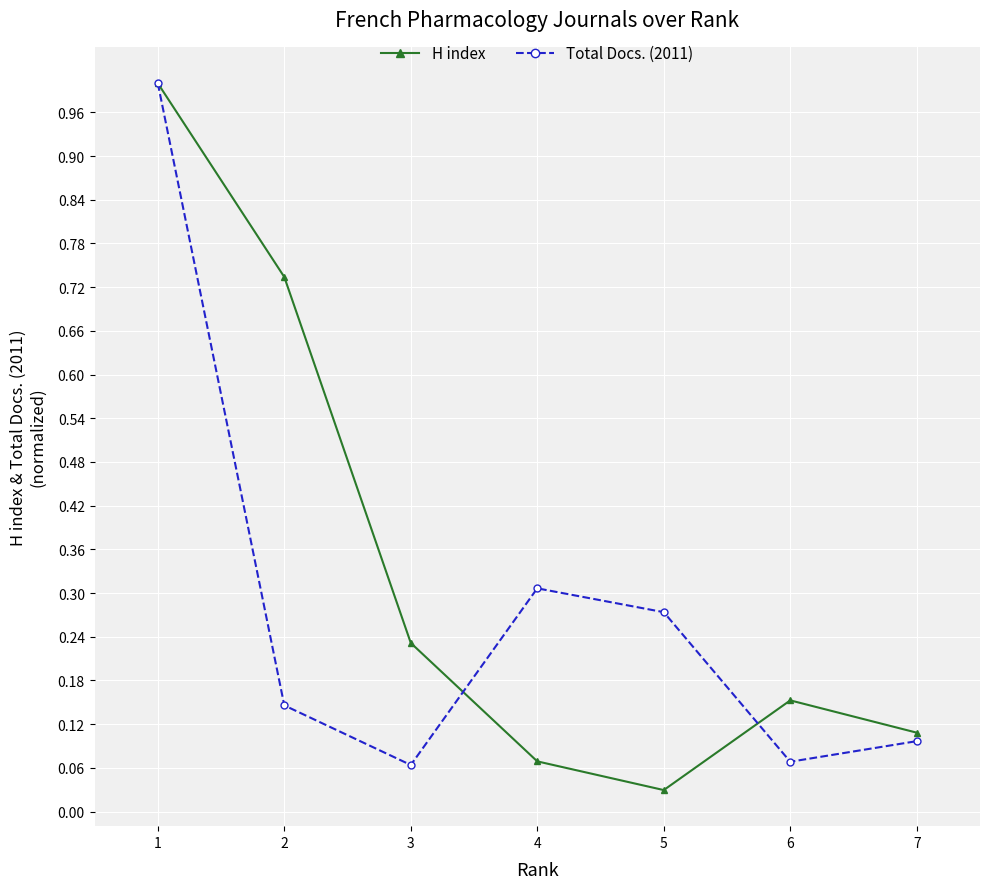

Which series has the widest spread of values?

H index